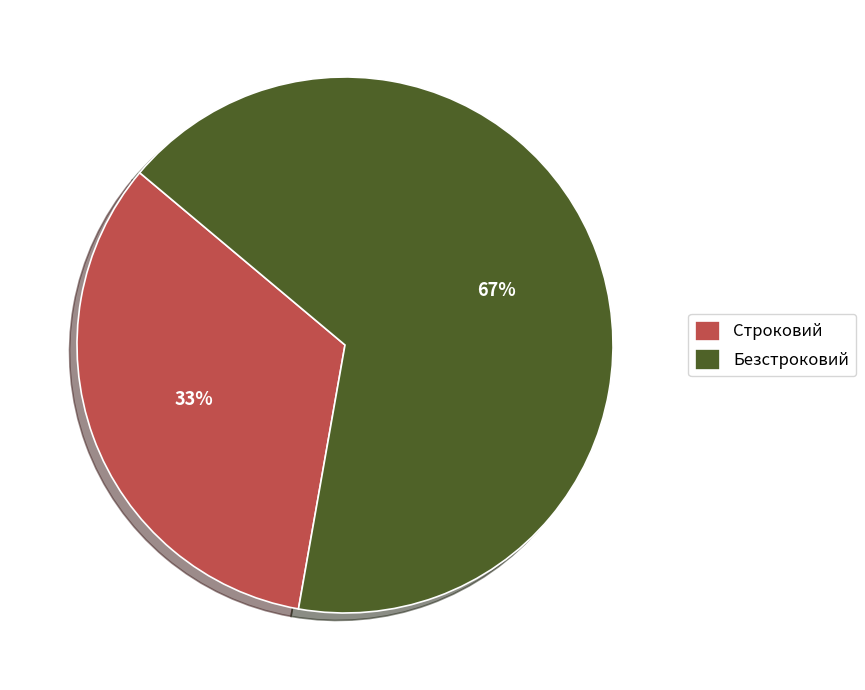

To the nearest percent, what percentage of the pie is Строковий?

33%